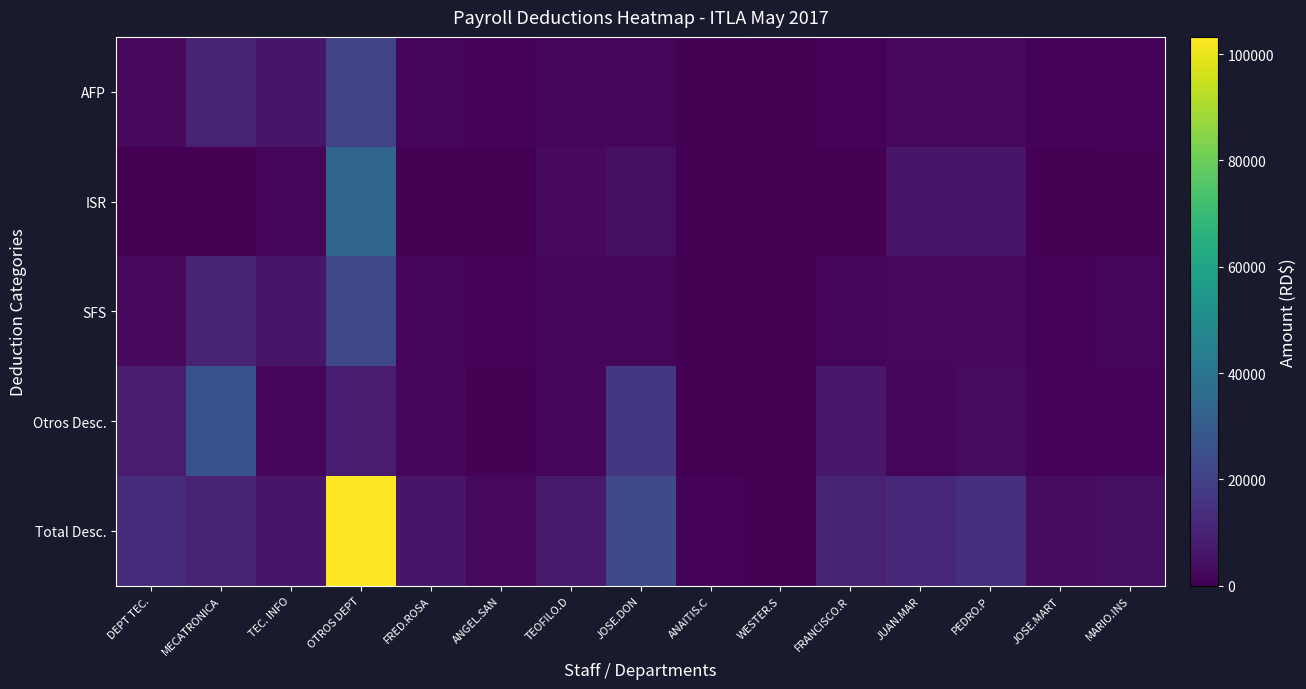

Reading right to left, extract all data points from this chart.

AFP: MARIO.INS=1155.2	JOSE.MART=1107.2	PEDRO.P=2214.5	JUAN.MAR=2118.9	FRANCISCO.R=1155.2	WESTER.S=237.6	ANAITIS.C=409.3	JOSE.DON=1868.8	TEOFILO.D=1589.2	ANGEL.SAN=852.6	FRED.ROSA=1438.5	OTROS DEPT=21115.1	TEC. INFO=6329.0	MECATRONICA=9695.8	DEPT TEC.=2587.6
ISR: MARIO.INS=477.9	JOSE.MART=137.5	PEDRO.P=6342.8	JUAN.MAR=6089.2	FRANCISCO.R=242.3	WESTER.S=0.0	ANAITIS.C=0.0	JOSE.DON=4076.0	TEOFILO.D=2615.9	ANGEL.SAN=0.0	FRED.ROSA=0.0	OTROS DEPT=33769.2	TEC. INFO=1731.3	MECATRONICA=338.1	DEPT TEC.=0.0
SFS: MARIO.INS=1223.6	JOSE.MART=1172.8	PEDRO.P=2345.7	JUAN.MAR=2244.4	FRANCISCO.R=1223.6	WESTER.S=251.7	ANAITIS.C=433.5	JOSE.DON=1979.5	TEOFILO.D=1683.3	ANGEL.SAN=903.1	FRED.ROSA=1523.7	OTROS DEPT=22365.8	TEC. INFO=6329.0	MECATRONICA=9695.8	DEPT TEC.=2740.8
Otros Desc.: MARIO.INS=1091.9	JOSE.MART=1075.2	PEDRO.P=3127.9	JUAN.MAR=1597.8	FRANCISCO.R=6978.9	WESTER.S=25.0	ANAITIS.C=25.0	JOSE.DON=16239.4	TEOFILO.D=1514.8	ANGEL.SAN=625.0	FRED.ROSA=1635.5	OTROS DEPT=8377.8	TEC. INFO=1635.5	MECATRONICA=25978.6	DEPT TEC.=8377.8
Total Desc.: MARIO.INS=3948.6	JOSE.MART=3597.6	PEDRO.P=14030.9	JUAN.MAR=12050.4	FRANCISCO.R=9695.8	WESTER.S=514.4	ANAITIS.C=867.8	JOSE.DON=24163.7	TEOFILO.D=7403.2	ANGEL.SAN=2380.8	FRED.ROSA=6329.0	OTROS DEPT=103228.7	TEC. INFO=6329.0	MECATRONICA=9695.8	DEPT TEC.=13706.2